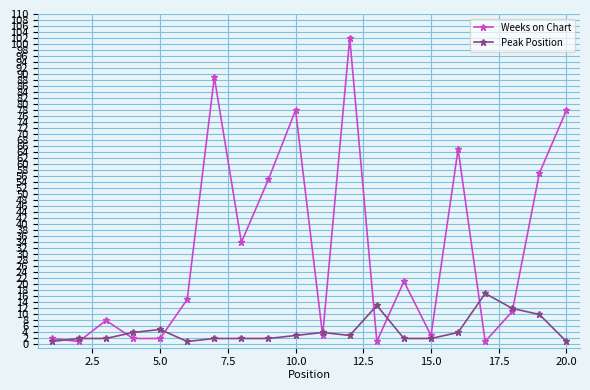

Which series has the largest total across all categories?

Weeks on Chart